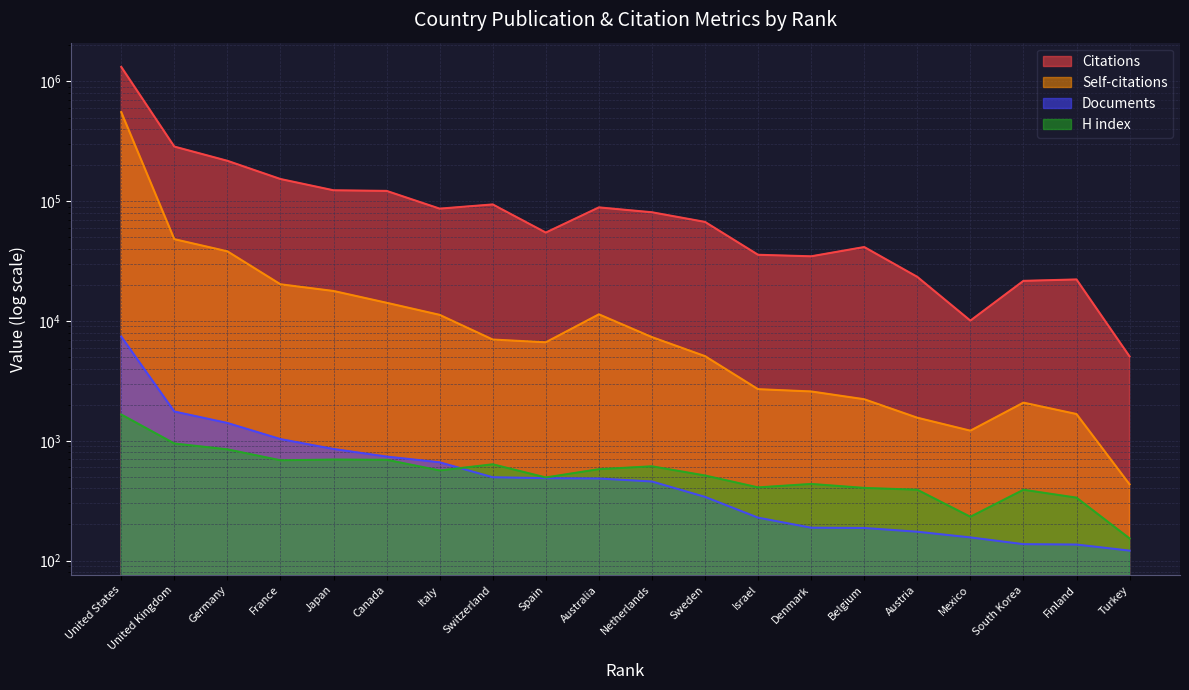

How many lines are shown in the chart?

4